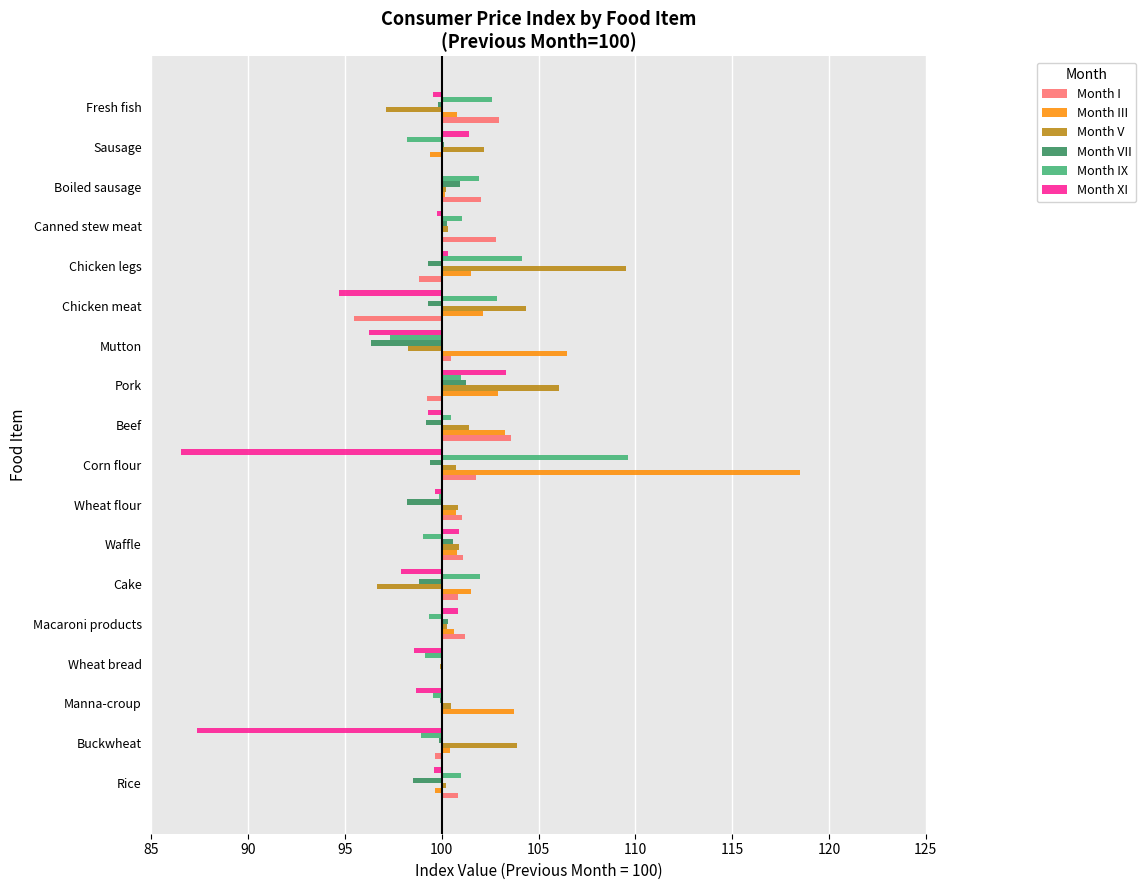

Between Rice and Corn flour, which series saw the biggest shift?

Month III